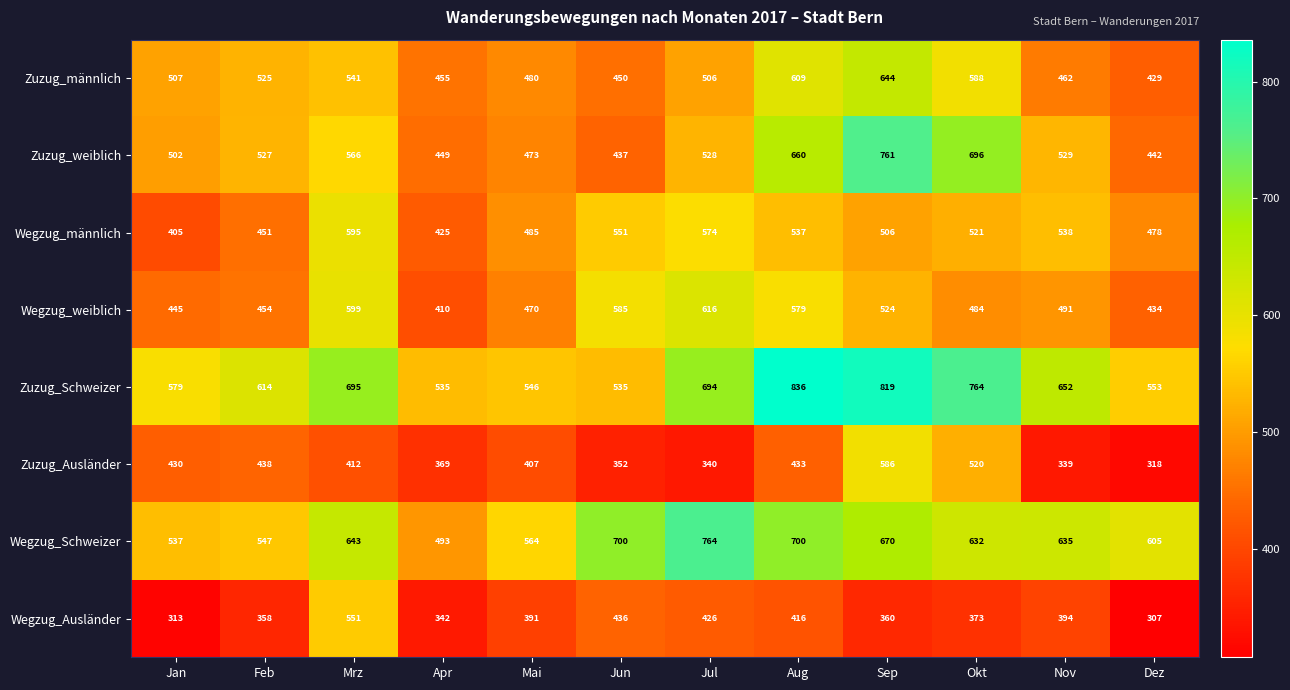

Which category has the highest value in the Zuzug_Ausländer series?

Sep